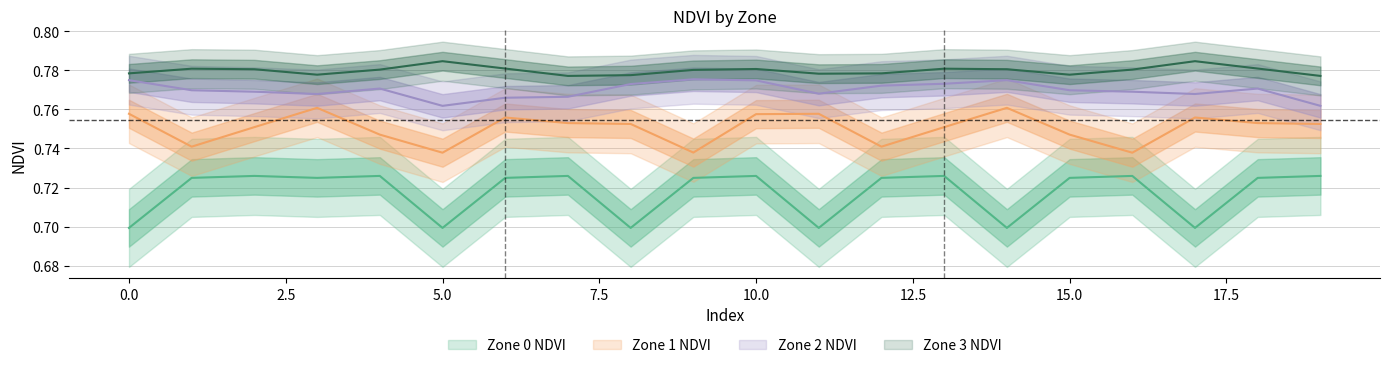

Between 1 and 13, which series saw the biggest shift?

Zone 1 NDVI